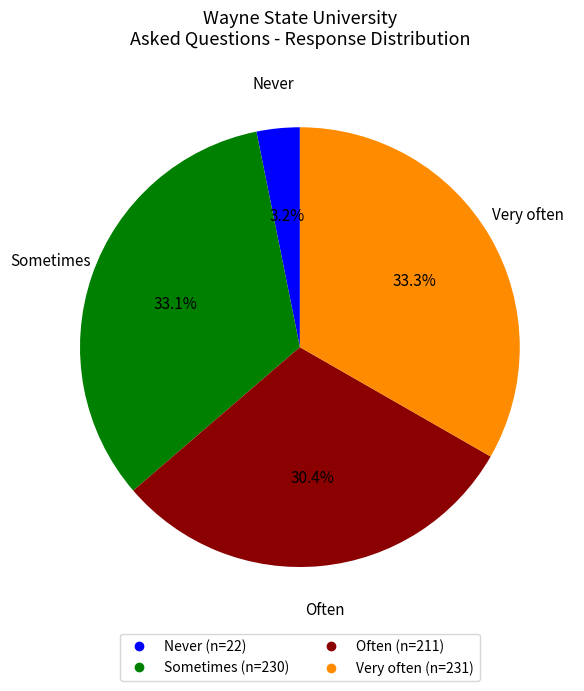

Which category has the smallest portion of the pie?

Never